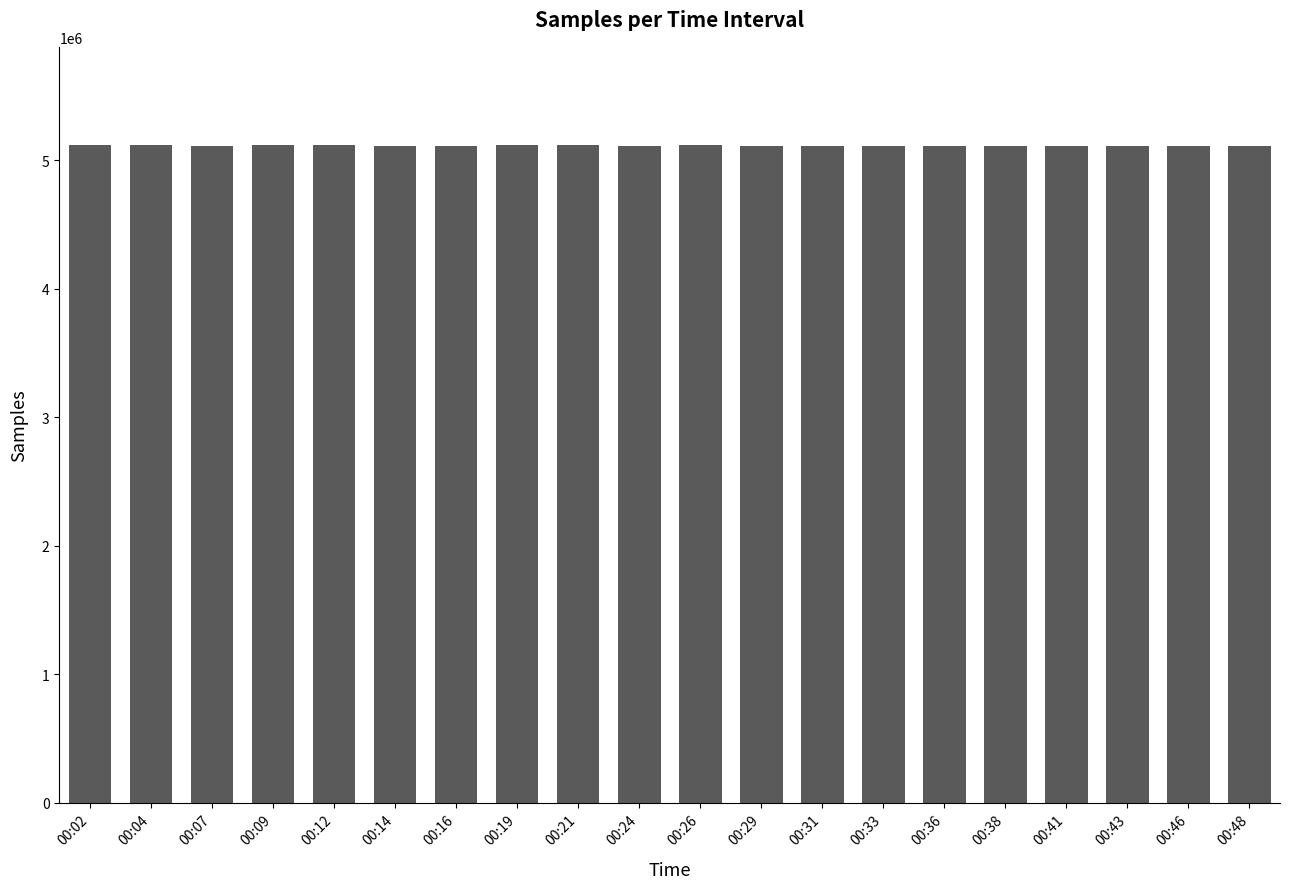

What value does the data have at 00:21?

5116649